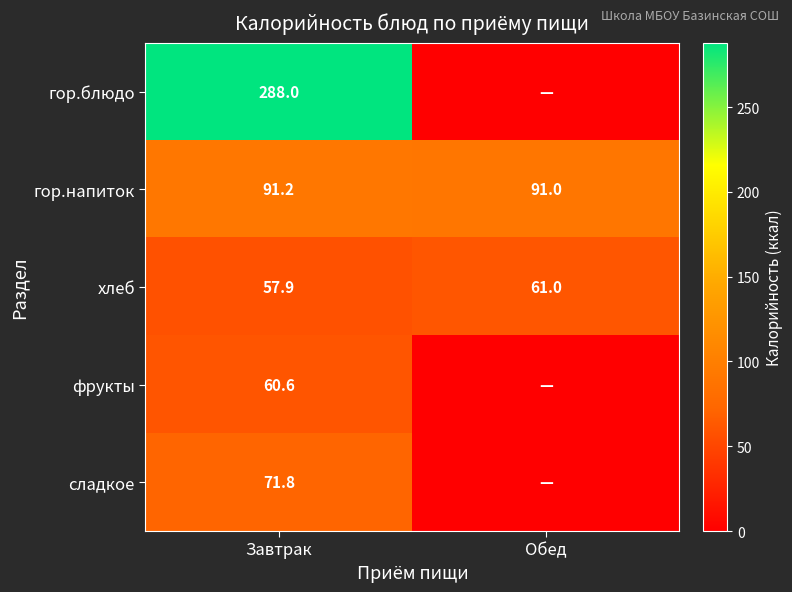

What is the total value across all series at Завтрак?

569.5